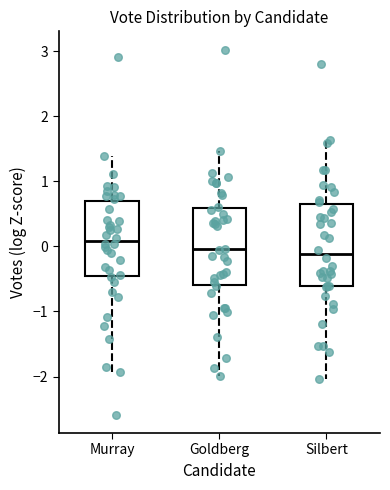

Reading left to right, transcribe this box plot: for each box, give where its median line is, the range the box spans, and where its two whiskers end, as read against the y-axis. The values are not printed on the chart, so give them approximately, as read against the axis.

Murray: median 0.1, box -0.5 to 0.7, whiskers -1.9 to 1.4
Goldberg: median 0.0, box -0.6 to 0.6, whiskers -2.0 to 1.5
Silbert: median -0.1, box -0.6 to 0.7, whiskers -2.0 to 1.6